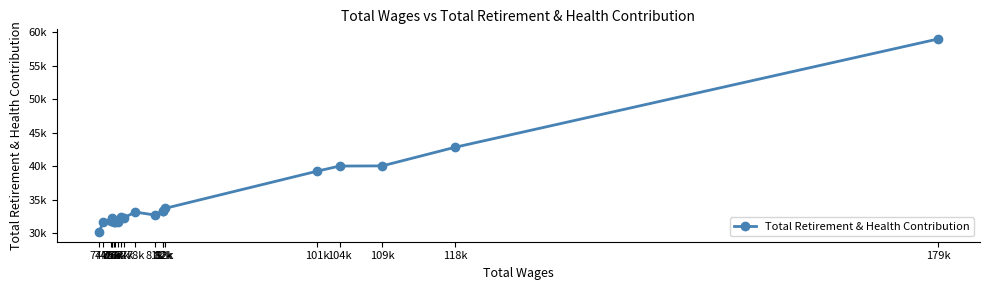

Where is the data nearest to the value 44603?

118k